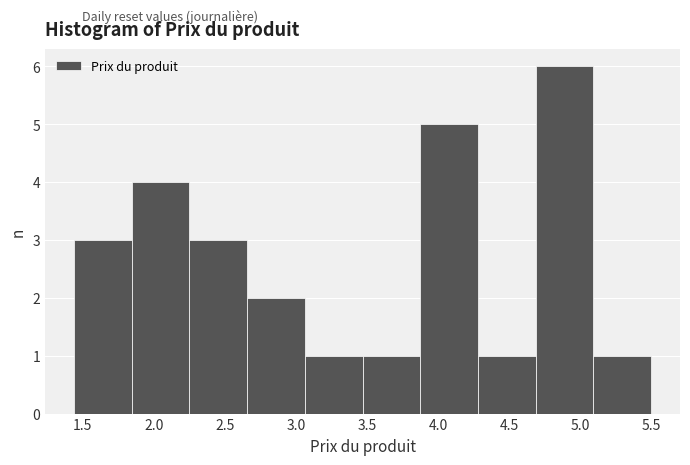

How tall is the bar that spans 4.30 to 4.70 on the x-axis? Neither the bar edges nor the heights are printed on the chart, so give them approximately, as read against the axes.

1